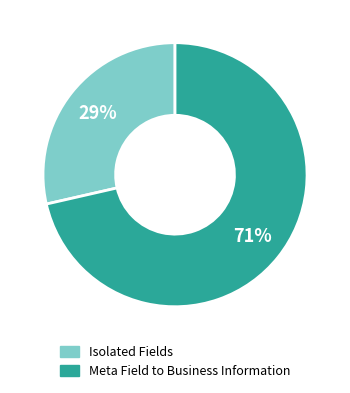

To the nearest percent, what is the average slice percentage?

50%